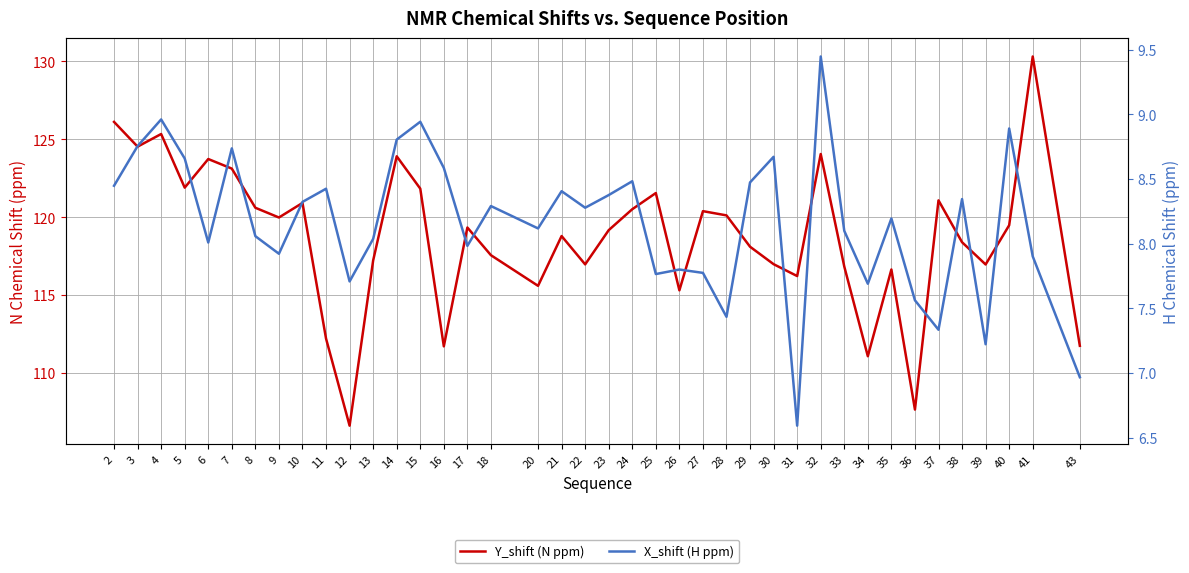

What is the approximate value of Y_shift (N ppm) at 21?

118.8